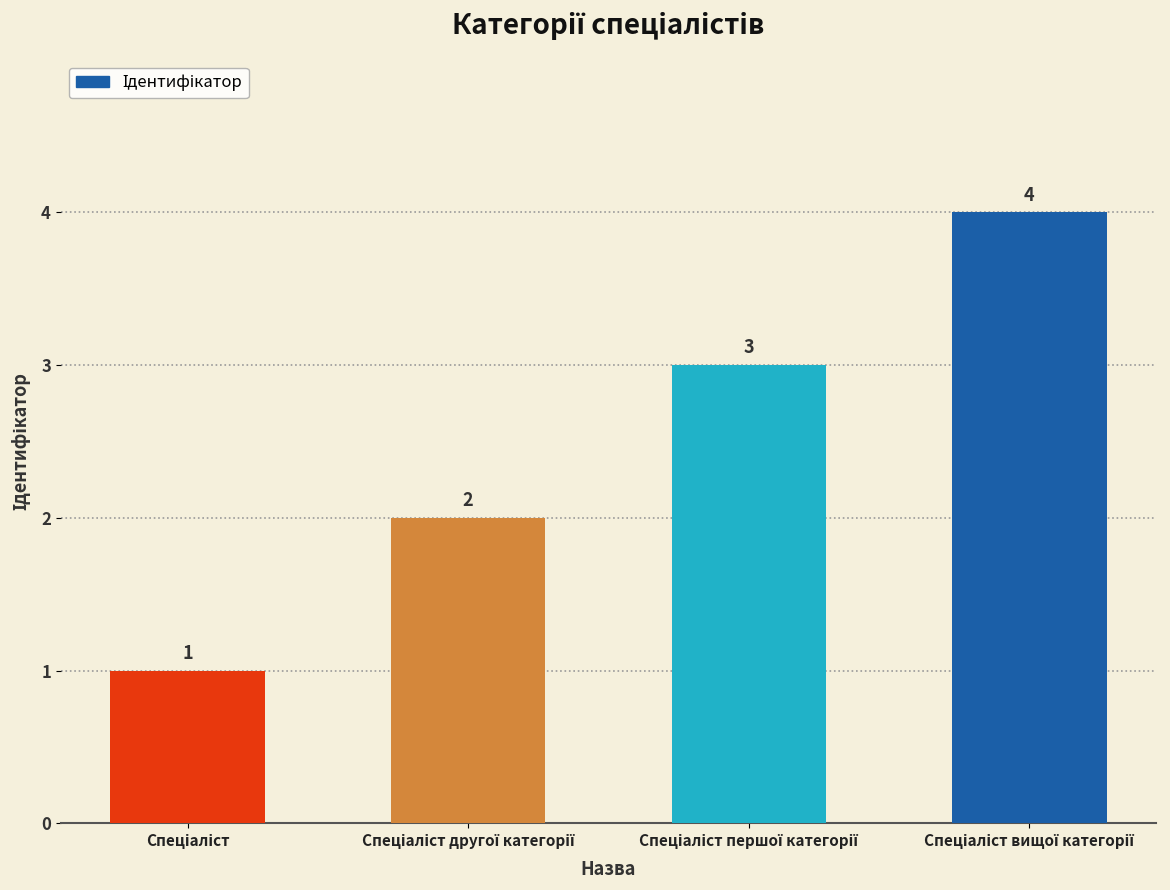

What is the sum of all values?

10